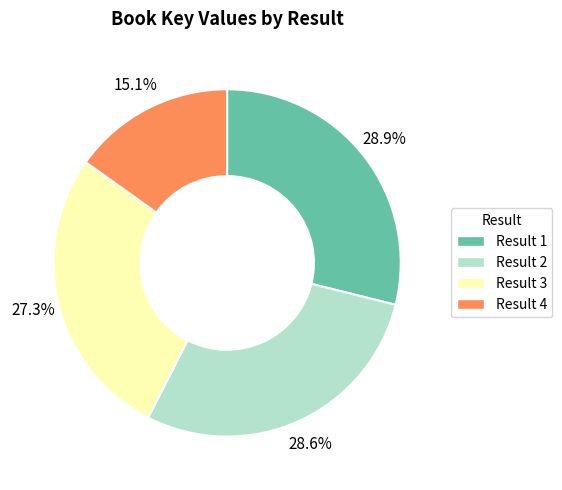

Combined, do Result 1 and Result 4 account for over 50%?

No